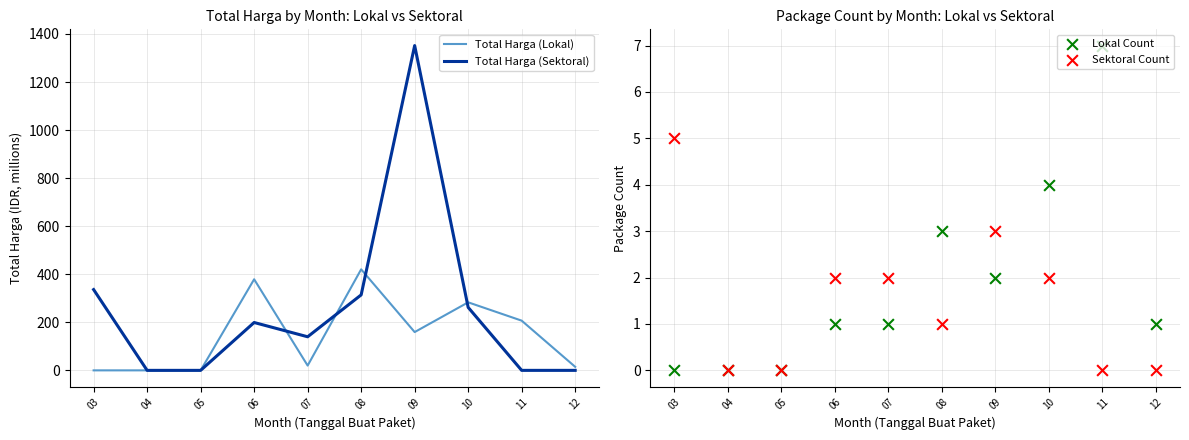

What are all the series names shown in the legend?

Total Harga (Lokal), Total Harga (Sektoral), Lokal Count, Sektoral Count